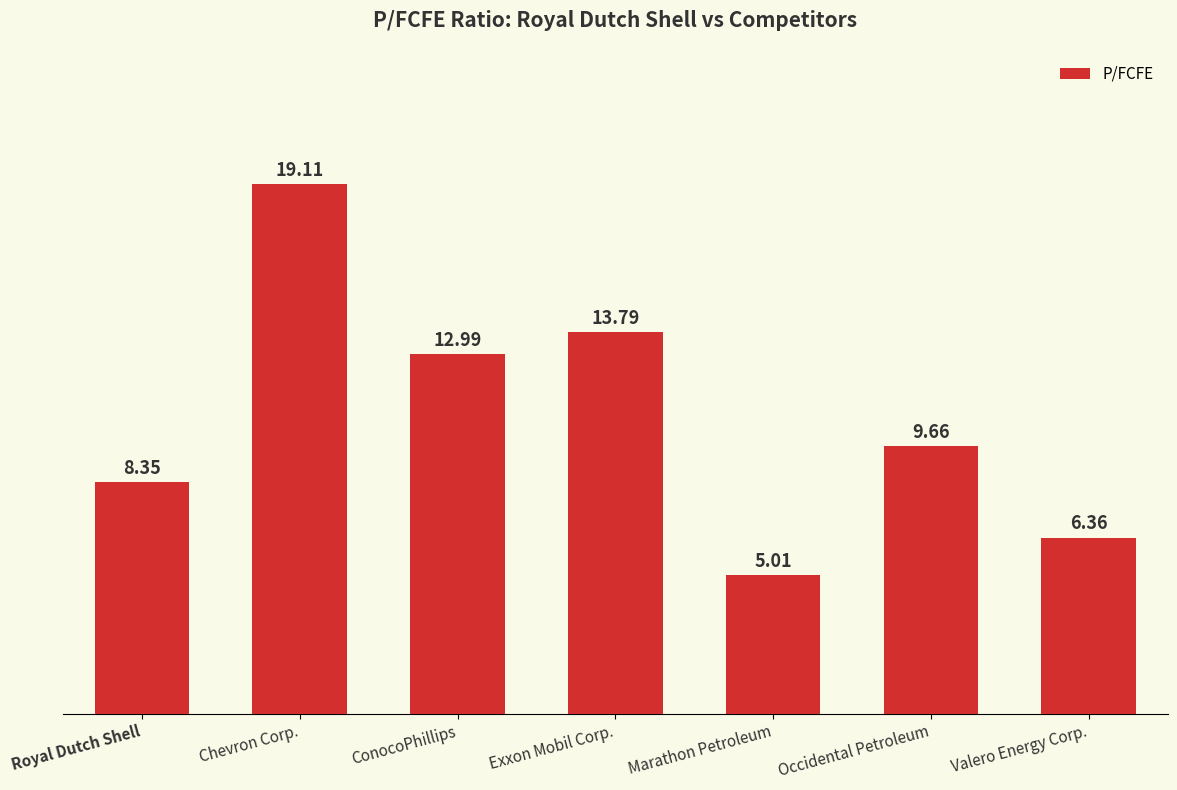

At which category does the chart reach its minimum across all series?

Marathon Petroleum